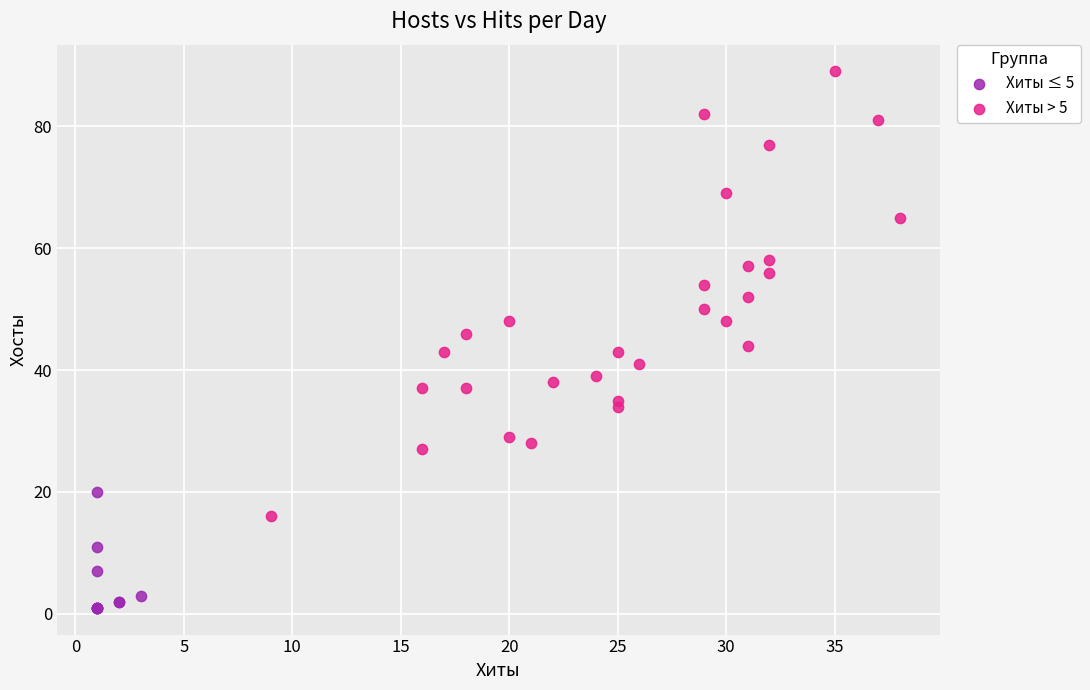

Which series contains the lowest Y value?

Хиты ≤ 5